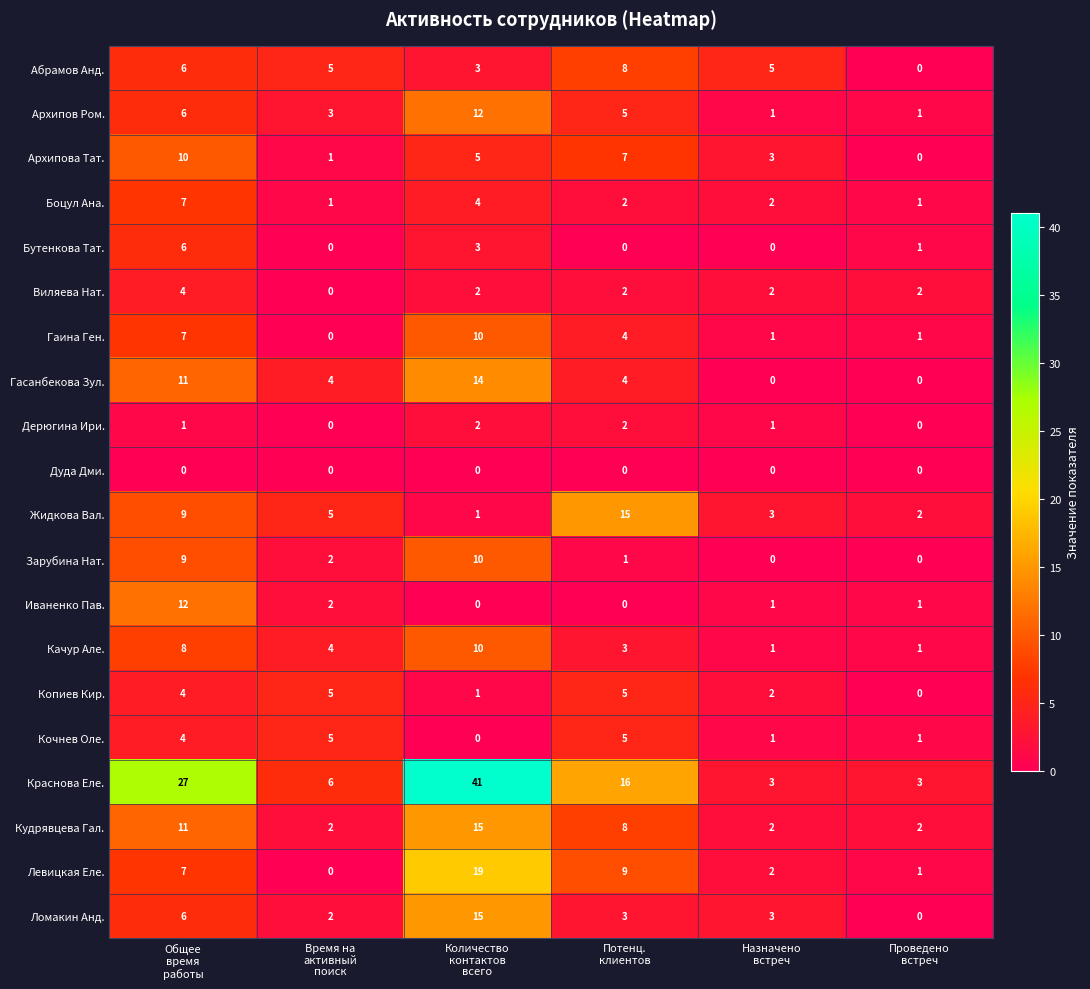

What is the sum of all Бутенкова Тат. values?

10